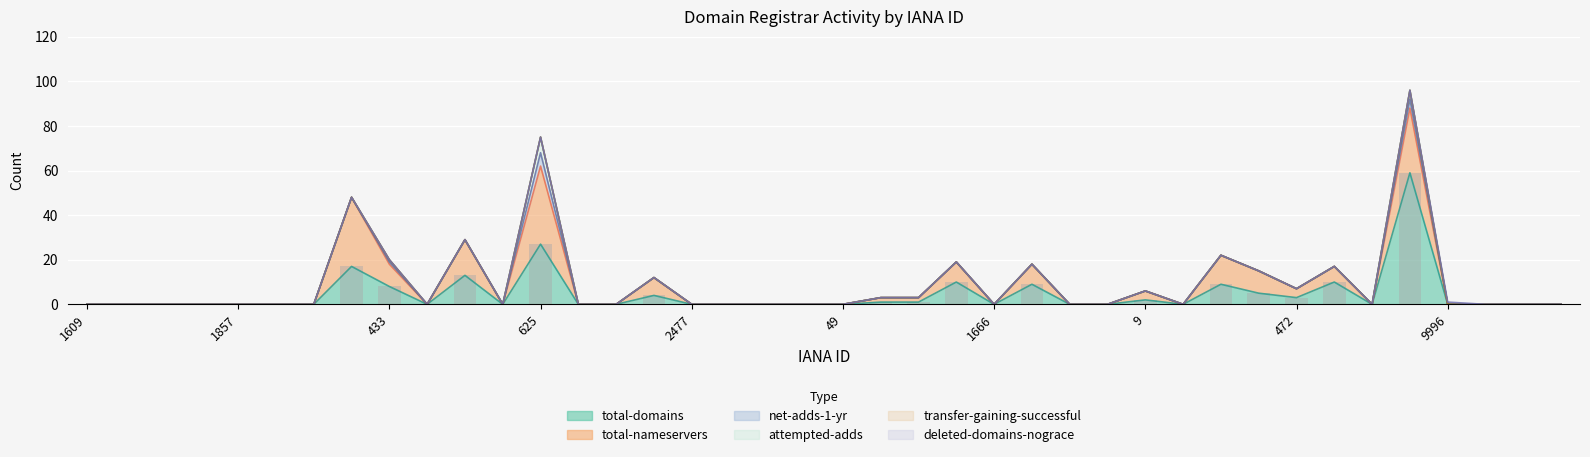

Which label corresponds to the largest value in the chart?

809